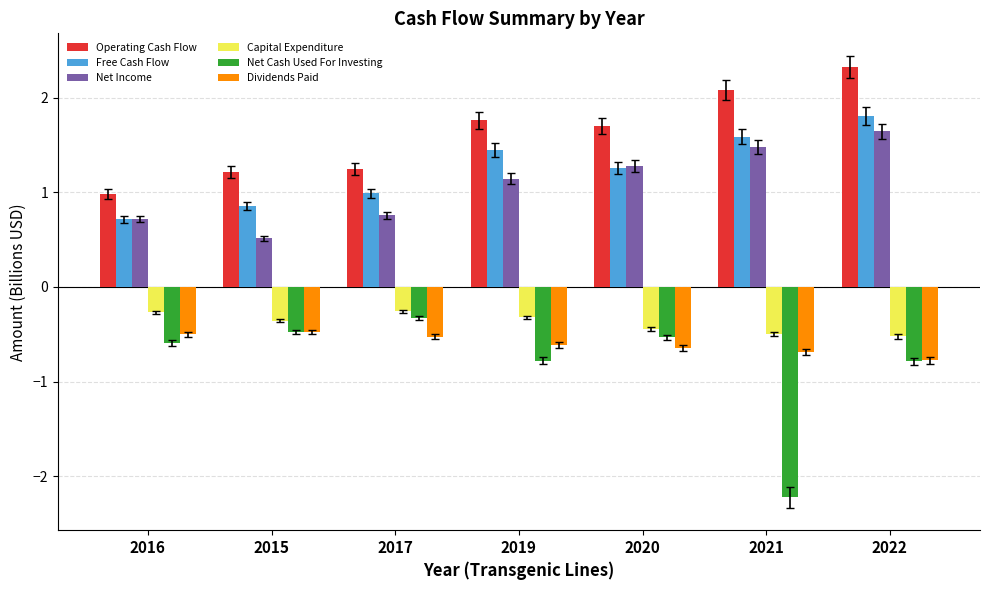

Are the bars horizontal?

No